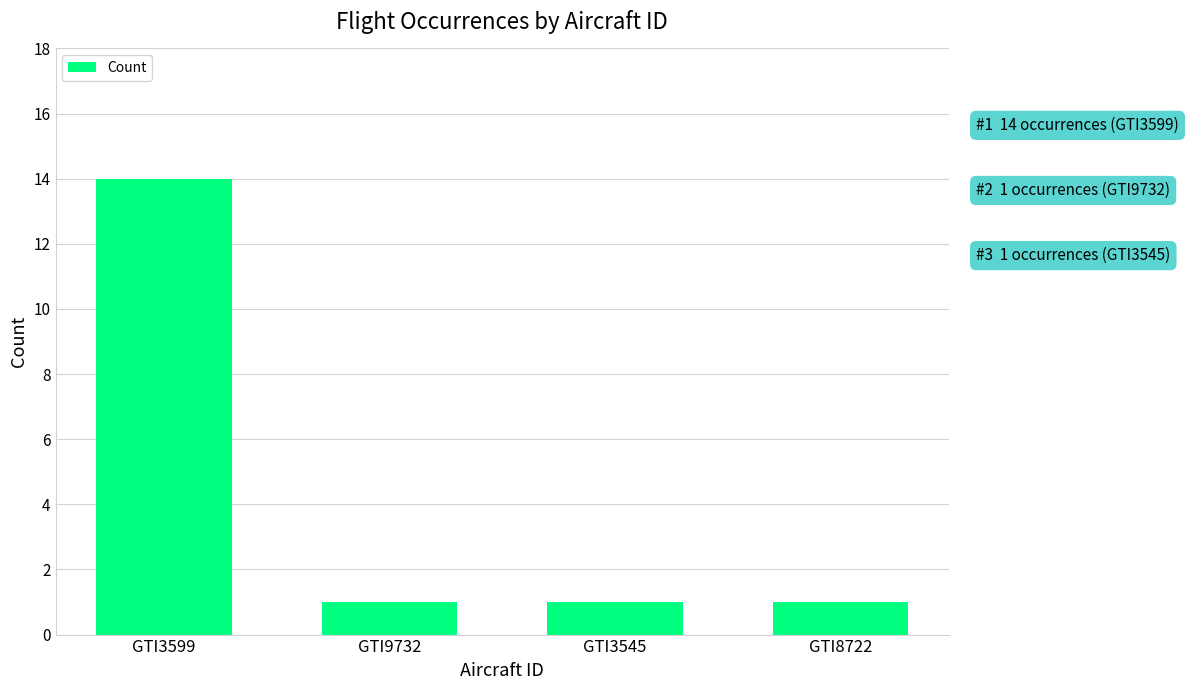

How many values are between 1 and 14?

4